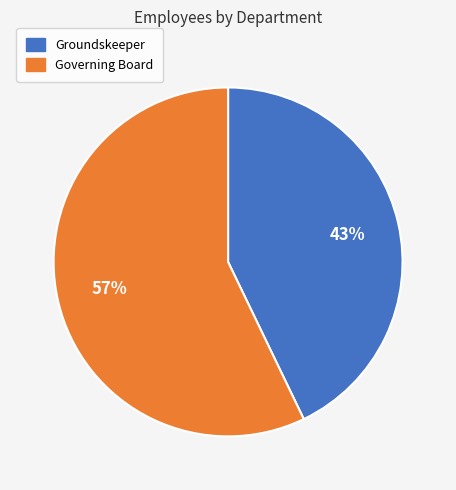

Which has a higher value, Groundskeeper or Governing Board?

Governing Board